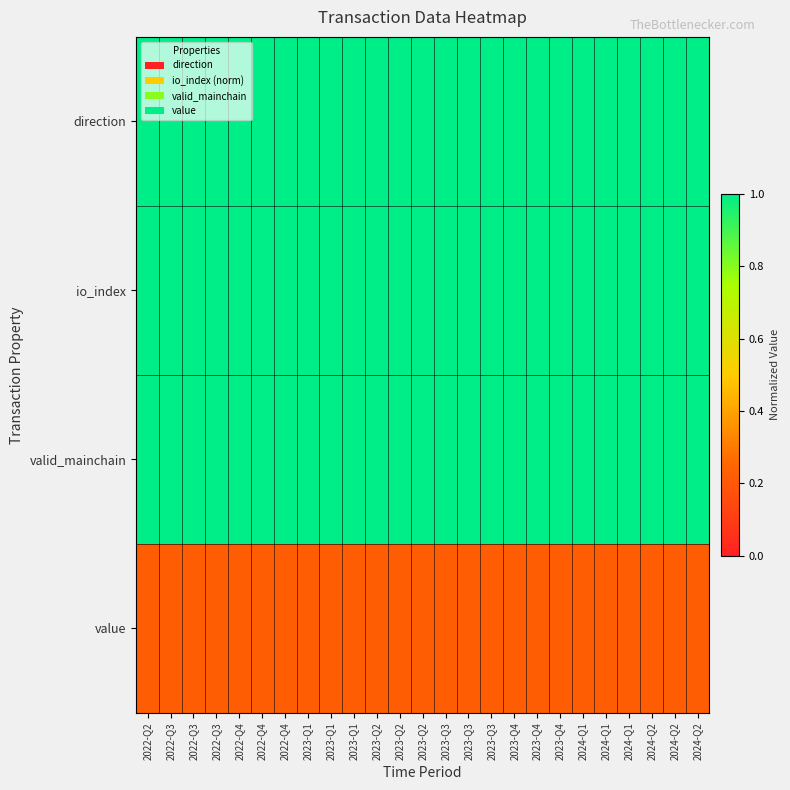

What is the difference between the highest and lowest values at 2022-Q3?

0.8